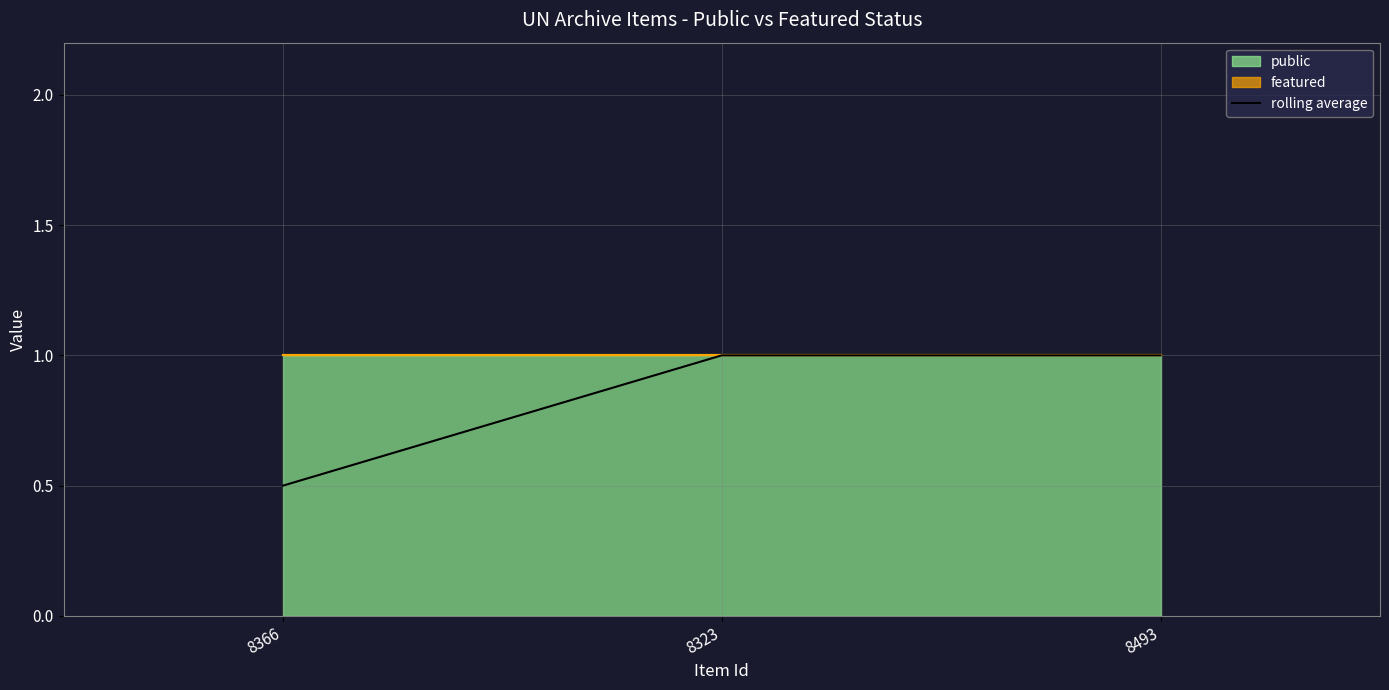

What position from the left is 8366?

1